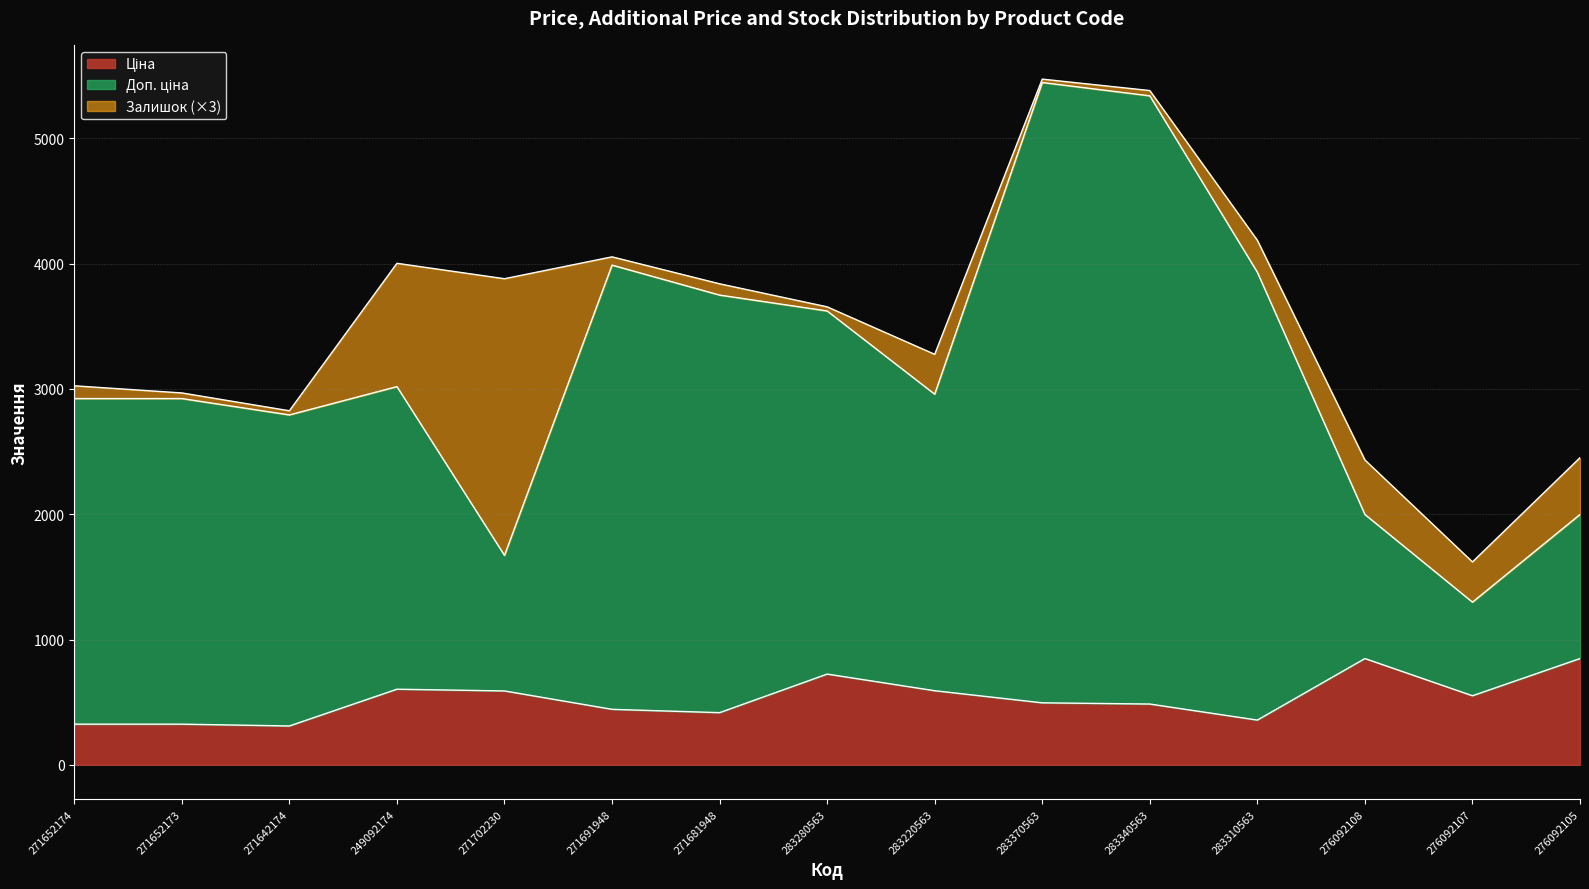

What is the total value across all series at 283310563?

4186.3